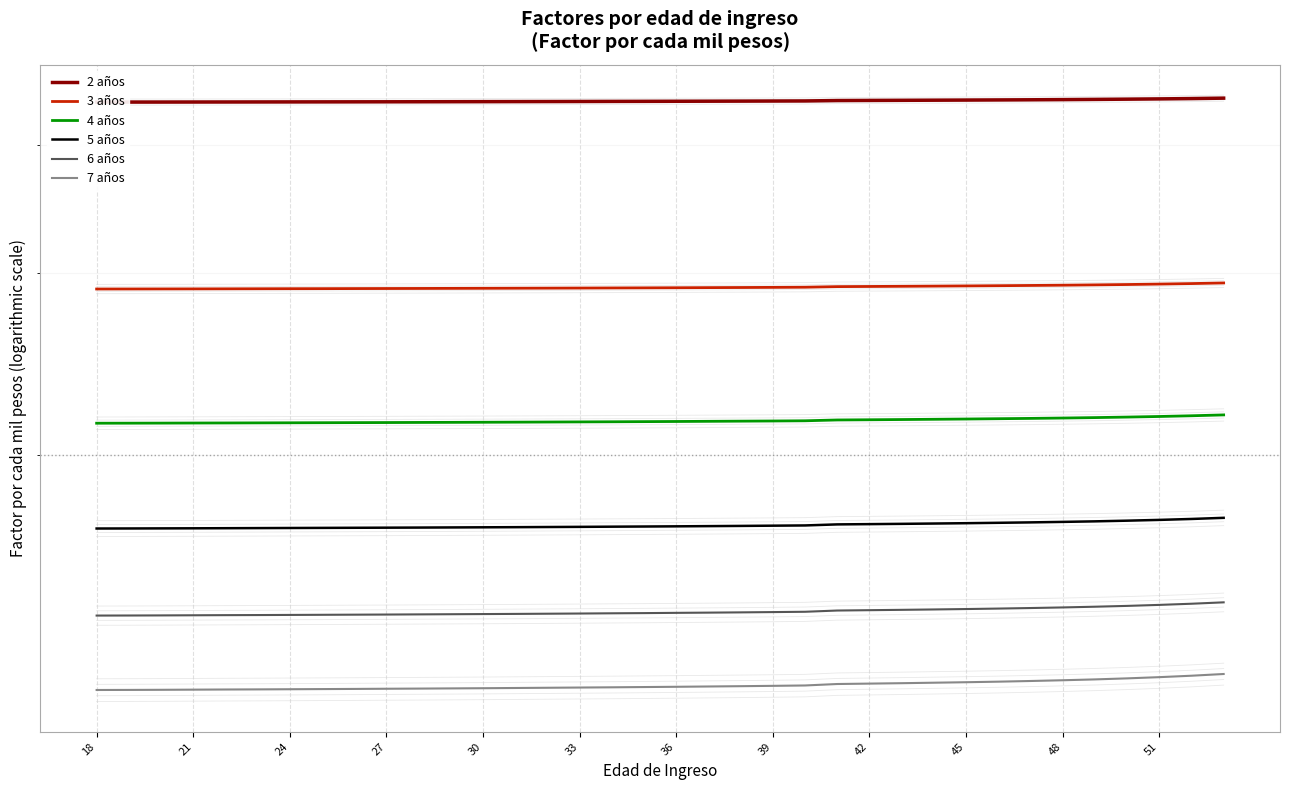

True or false: 4 años and 5 años cross at least once.

False